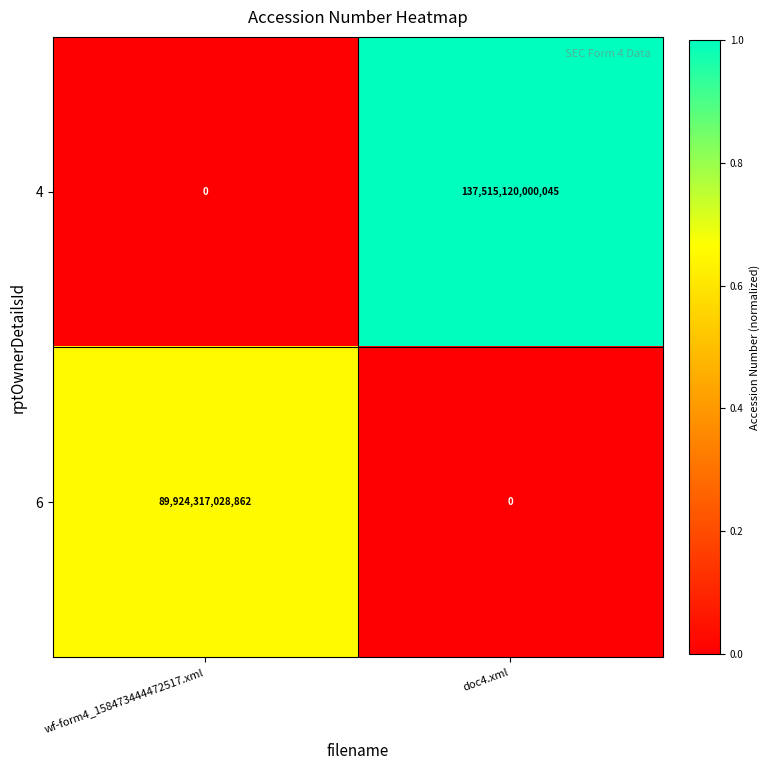

Which series has the largest total across all categories?

4